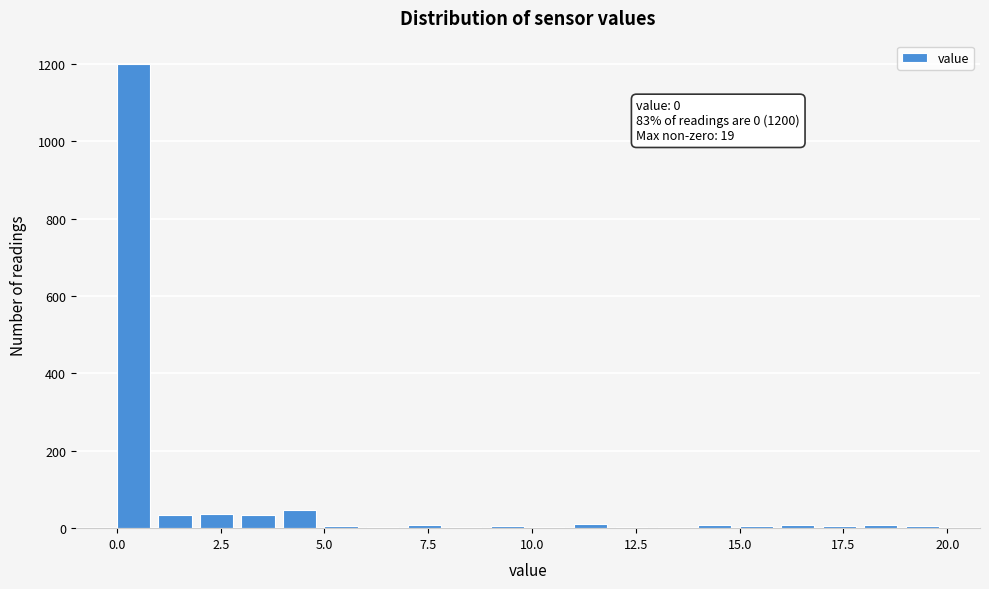

Around what value on the x-axis is the tallest bar? Give the approximate position of its centre, as read against the axis.

0.5